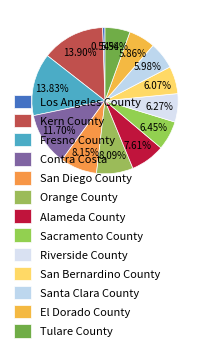

How many segments does this pie chart have?

13